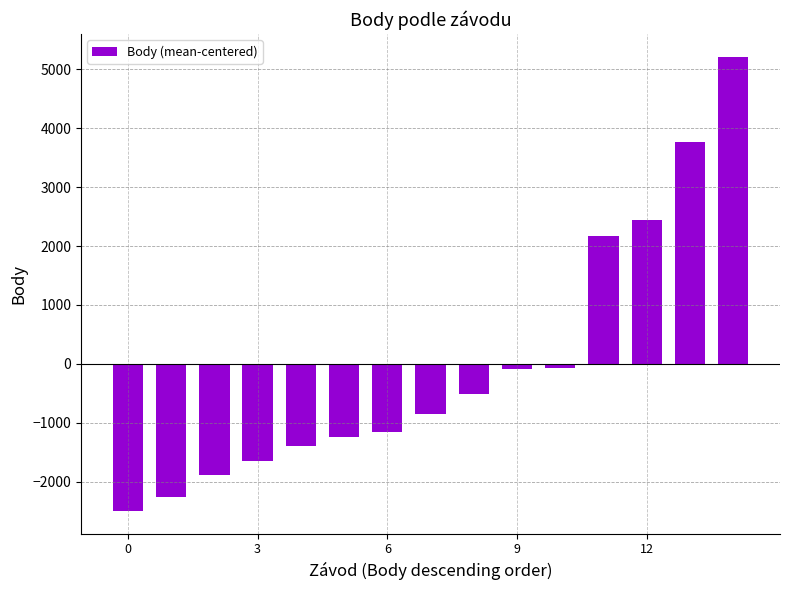

What is the value of the 14th bar from the left?

3770.3